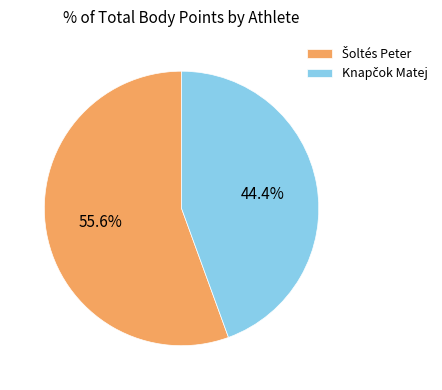

Does any single category account for the majority?

Yes